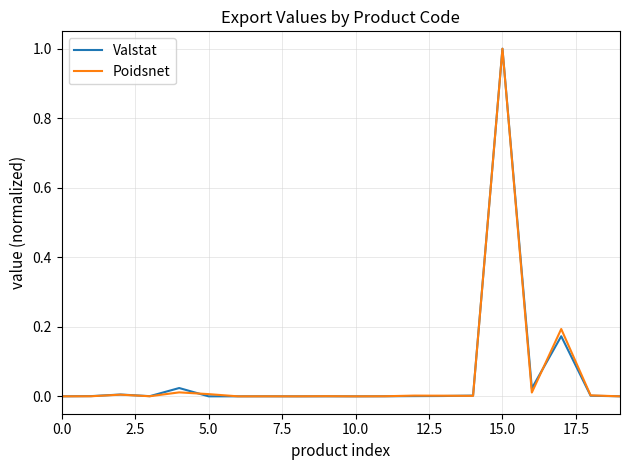

What is the maximum value for Valstat?

1.0